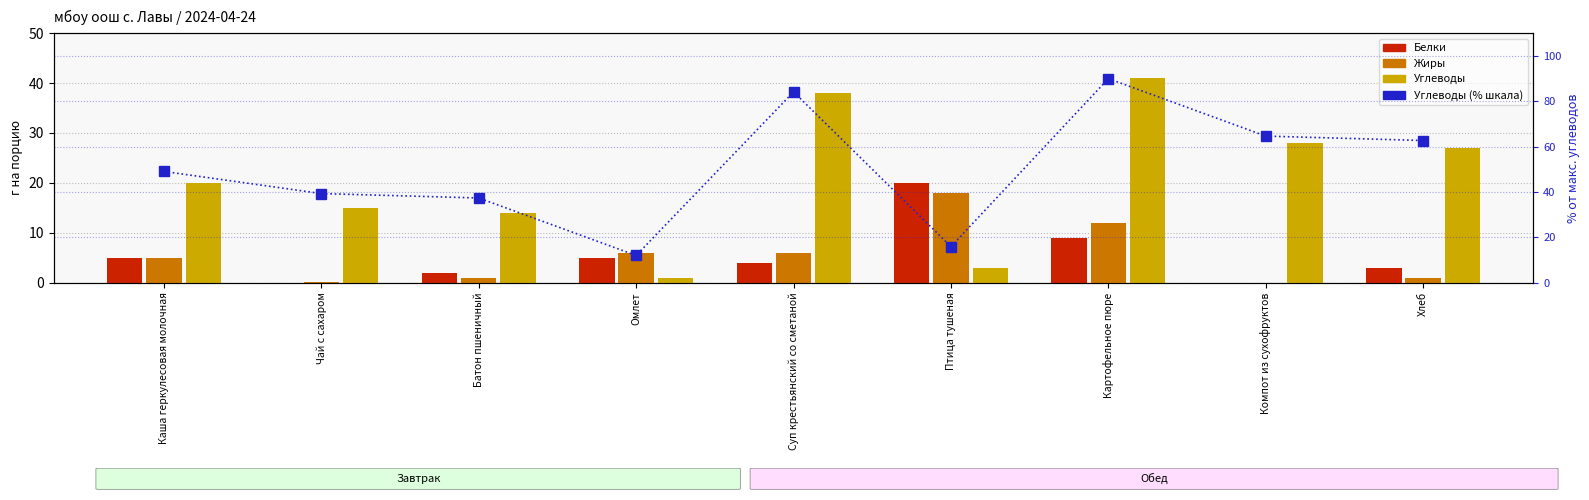

Where does the Углеводы % series first go above 49?

Каша геркулесовая молочная